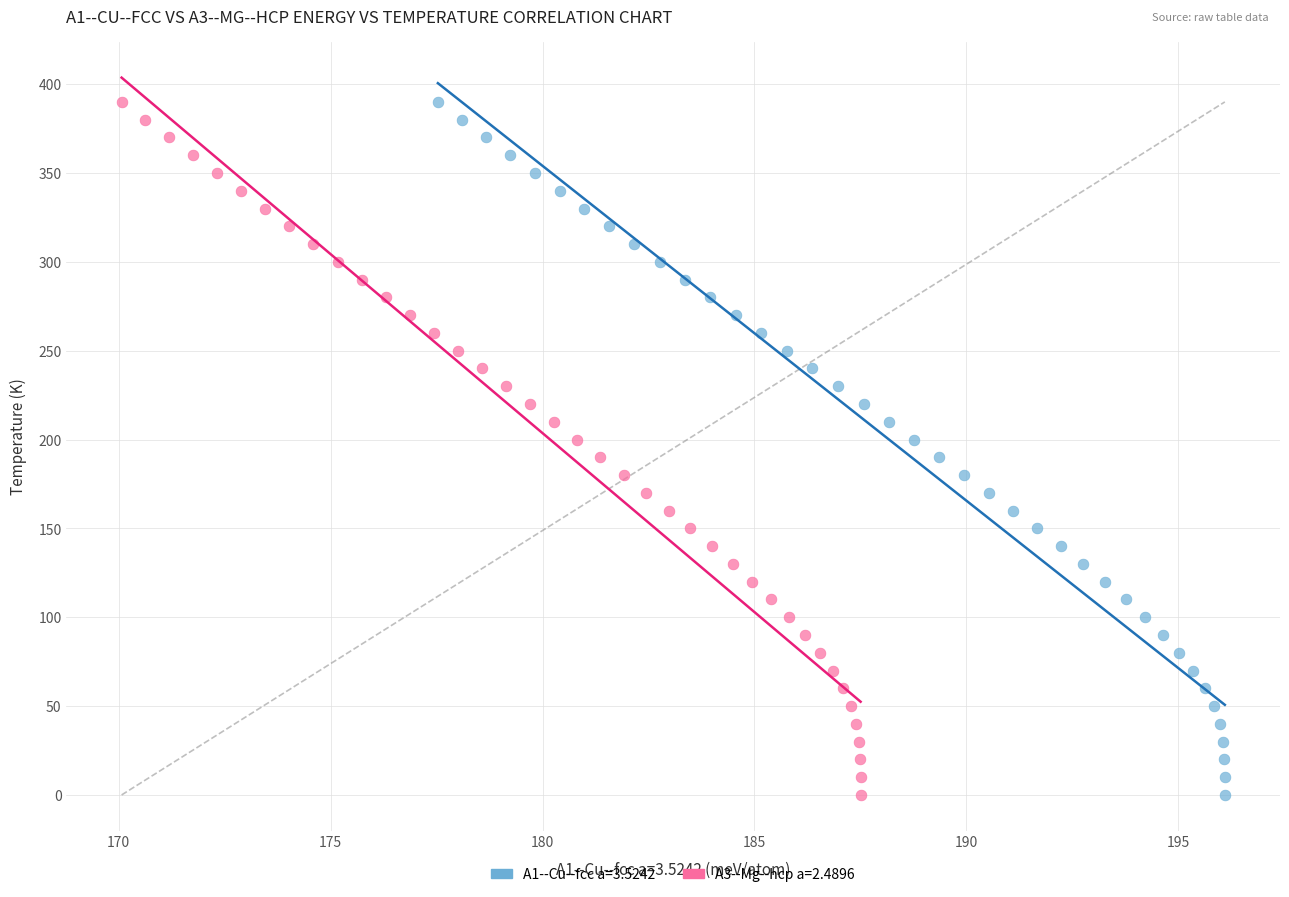

What are all the series names shown in the legend?

A1--Cu--fcc a=3.5242, A3--Mg--hcp a=2.4896